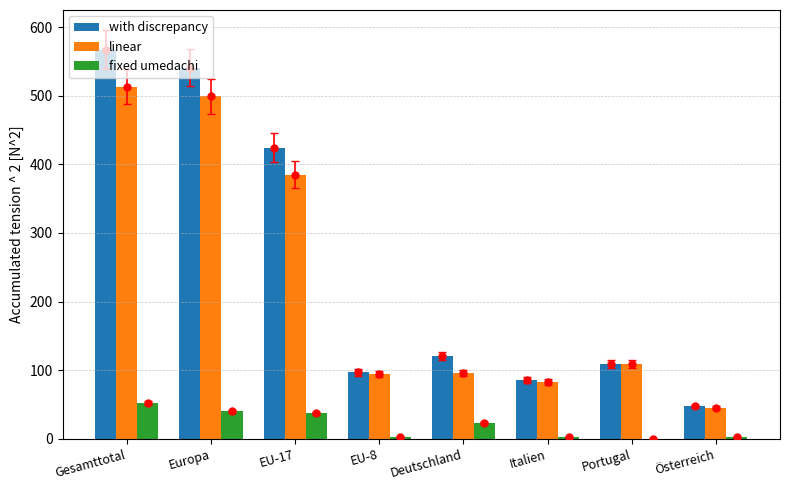

Which label corresponds to the smallest value in the chart?

Portugal